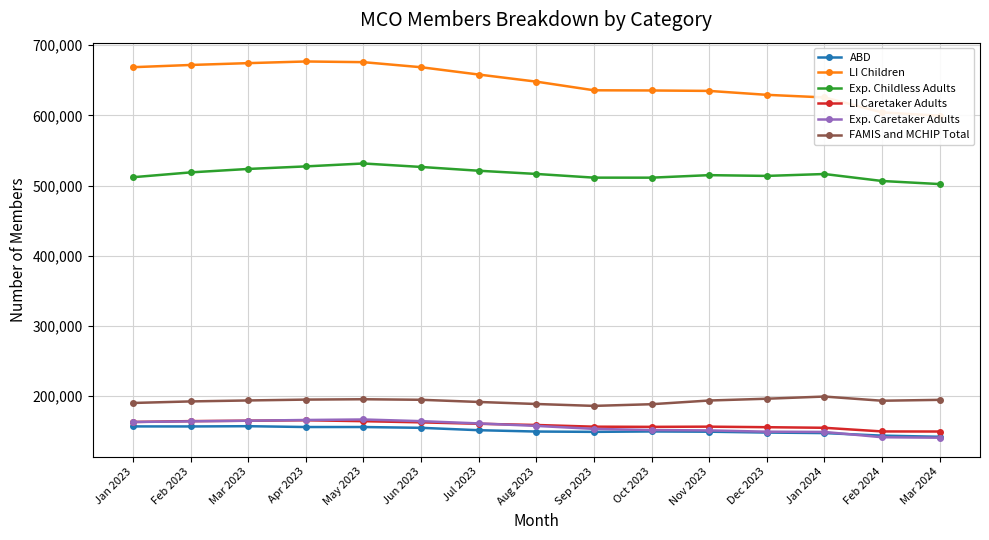

Does the chart have visible grid lines?

Yes